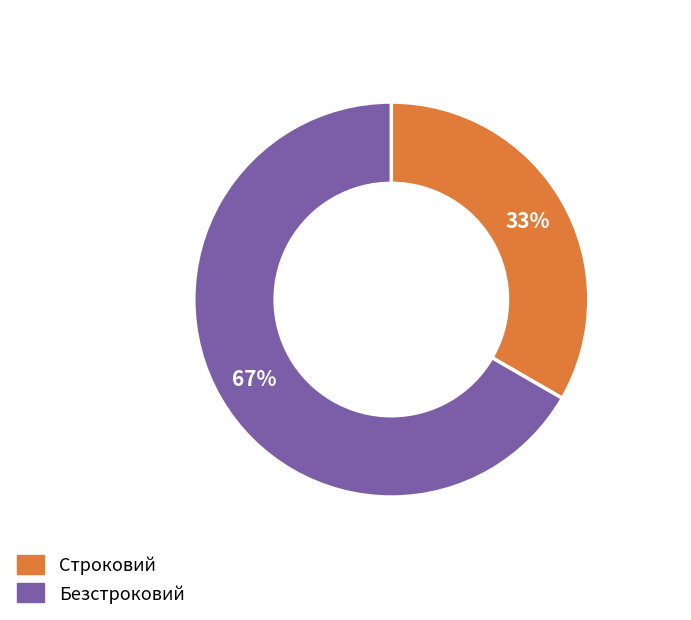

True or false: Безстроковий accounts for 80% of the total.

False